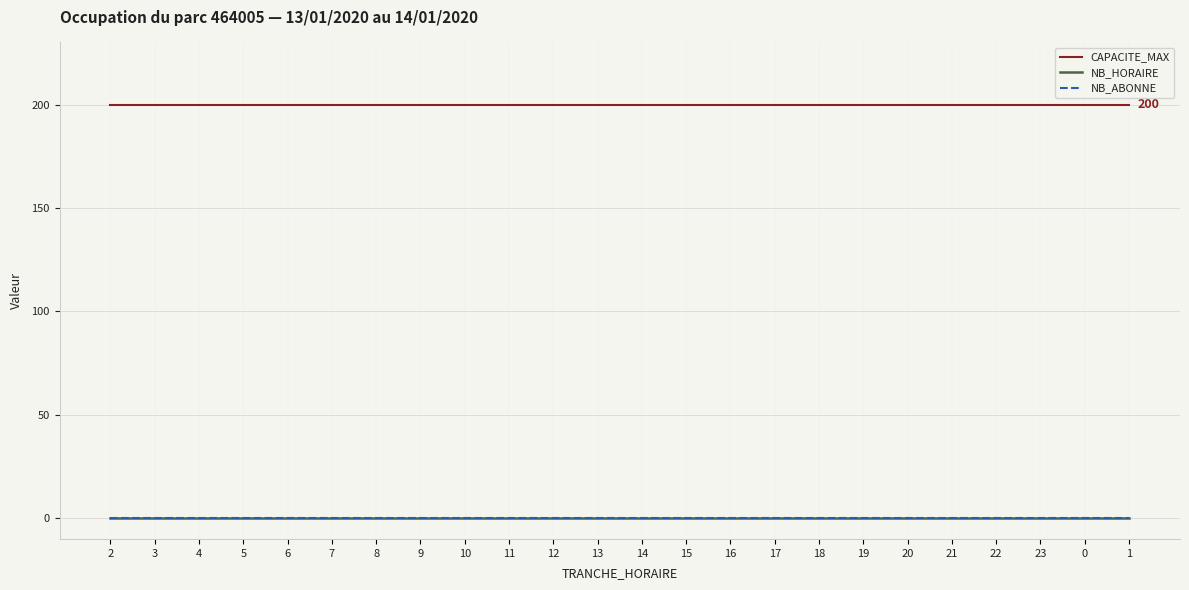

Does the chart have visible grid lines?

Yes